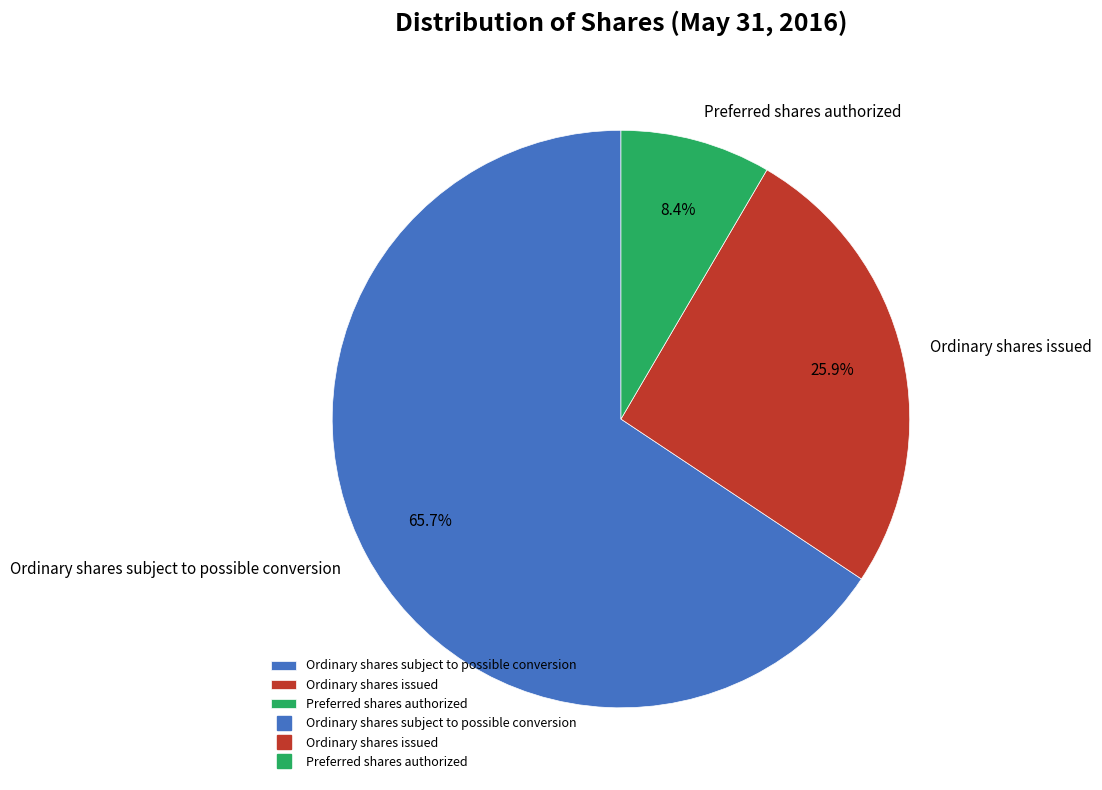

To the nearest percent, what portion does Ordinary shares subject to possible conversion represent?

66%